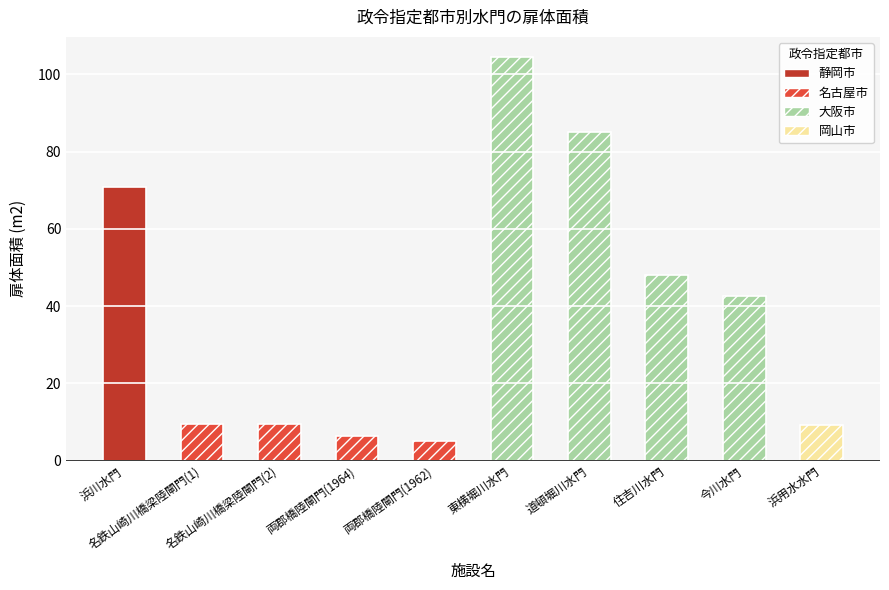

List the labels in order of value, smallest first.

両郡橋陸閘門(1962), 両郡橋陸閘門(1964), 浜用水水門, 名鉄山崎川橋梁陸閘門(1), 名鉄山崎川橋梁陸閘門(2), 今川水門, 住吉川水門, 浜川水門, 道頓堀川水門, 東横堀川水門